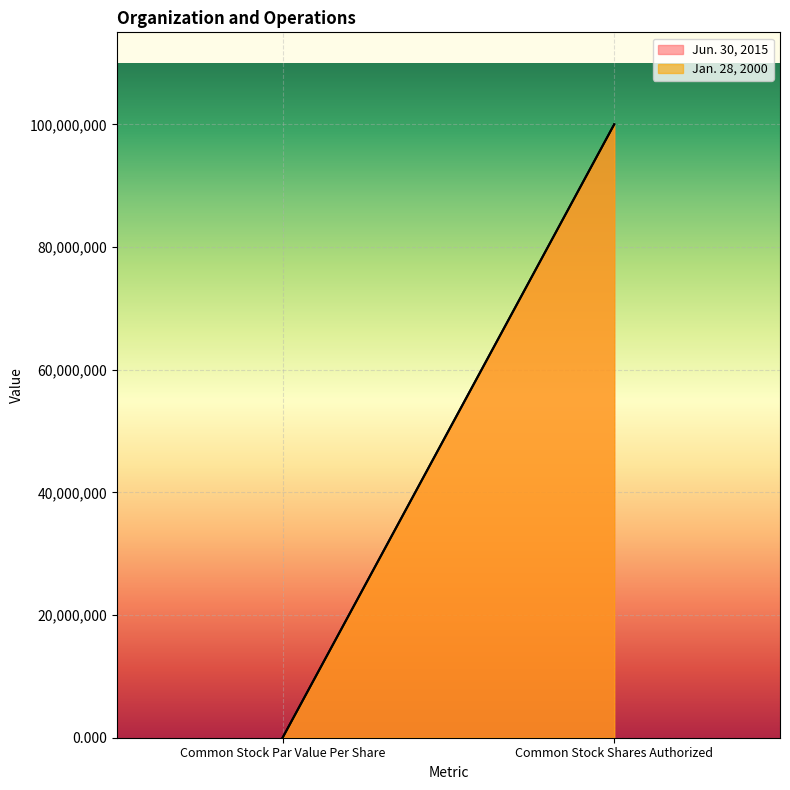

What is the sum of the Jun. 30, 2015 values at Common Stock Par Value Per Share and Common Stock Shares Authorized?

100000000.0